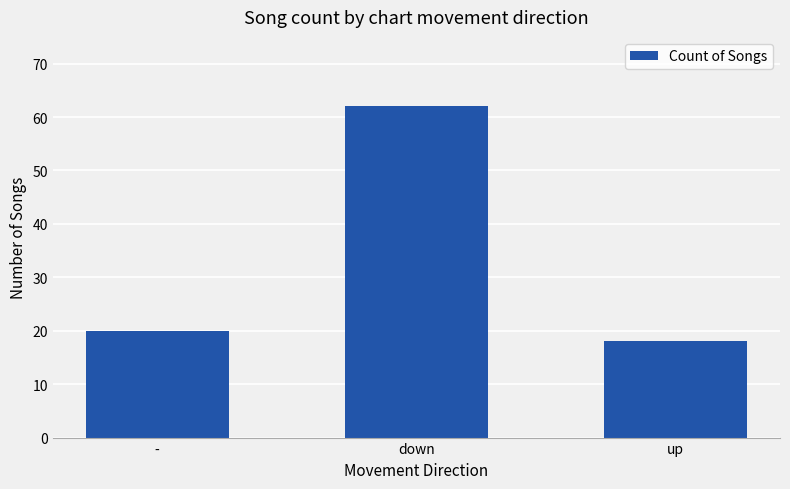

What is the approximate value at -?

20